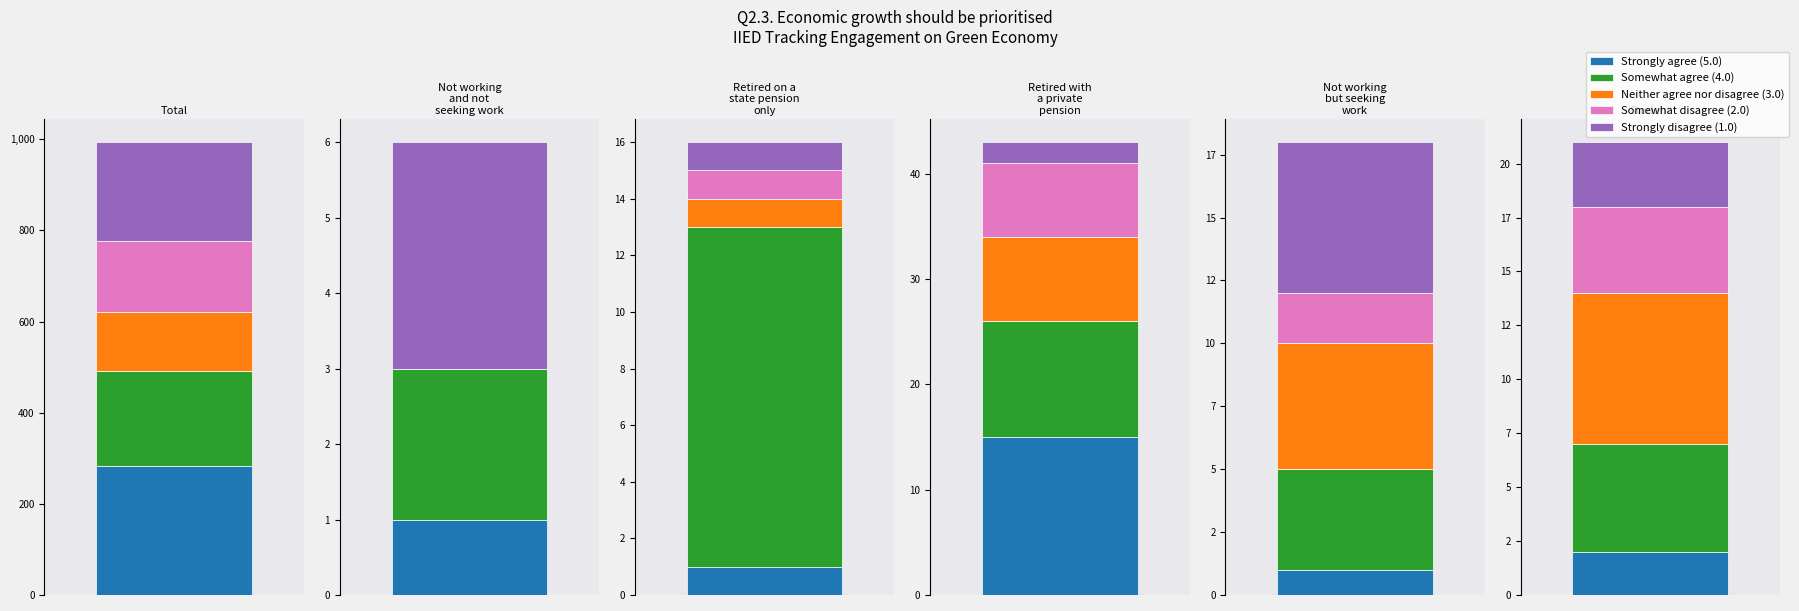

Reading right to left, transcribe all the data shown in this chart.

Total: Strongly disagree (1.0)=217	Somewhat disagree (2.0)=157	Neither agree nor disagree (3.0)=129	Somewhat agree (4.0)=208	Strongly agree (5.0)=283
Not working and not seeking work: Strongly disagree (1.0)=3	Somewhat disagree (2.0)=0	Neither agree nor disagree (3.0)=0	Somewhat agree (4.0)=2	Strongly agree (5.0)=1
Retired on a state pension only: Strongly disagree (1.0)=1	Somewhat disagree (2.0)=1	Neither agree nor disagree (3.0)=1	Somewhat agree (4.0)=12	Strongly agree (5.0)=1
Retired with a private pension: Strongly disagree (1.0)=2	Somewhat disagree (2.0)=7	Neither agree nor disagree (3.0)=8	Somewhat agree (4.0)=11	Strongly agree (5.0)=15
Not working but seeking work or temporarily: Strongly disagree (1.0)=6	Somewhat disagree (2.0)=2	Neither agree nor disagree (3.0)=5	Somewhat agree (4.0)=4	Strongly agree (5.0)=1
Student: Strongly disagree (1.0)=3	Somewhat disagree (2.0)=4	Neither agree nor disagree (3.0)=7	Somewhat agree (4.0)=5	Strongly agree (5.0)=2